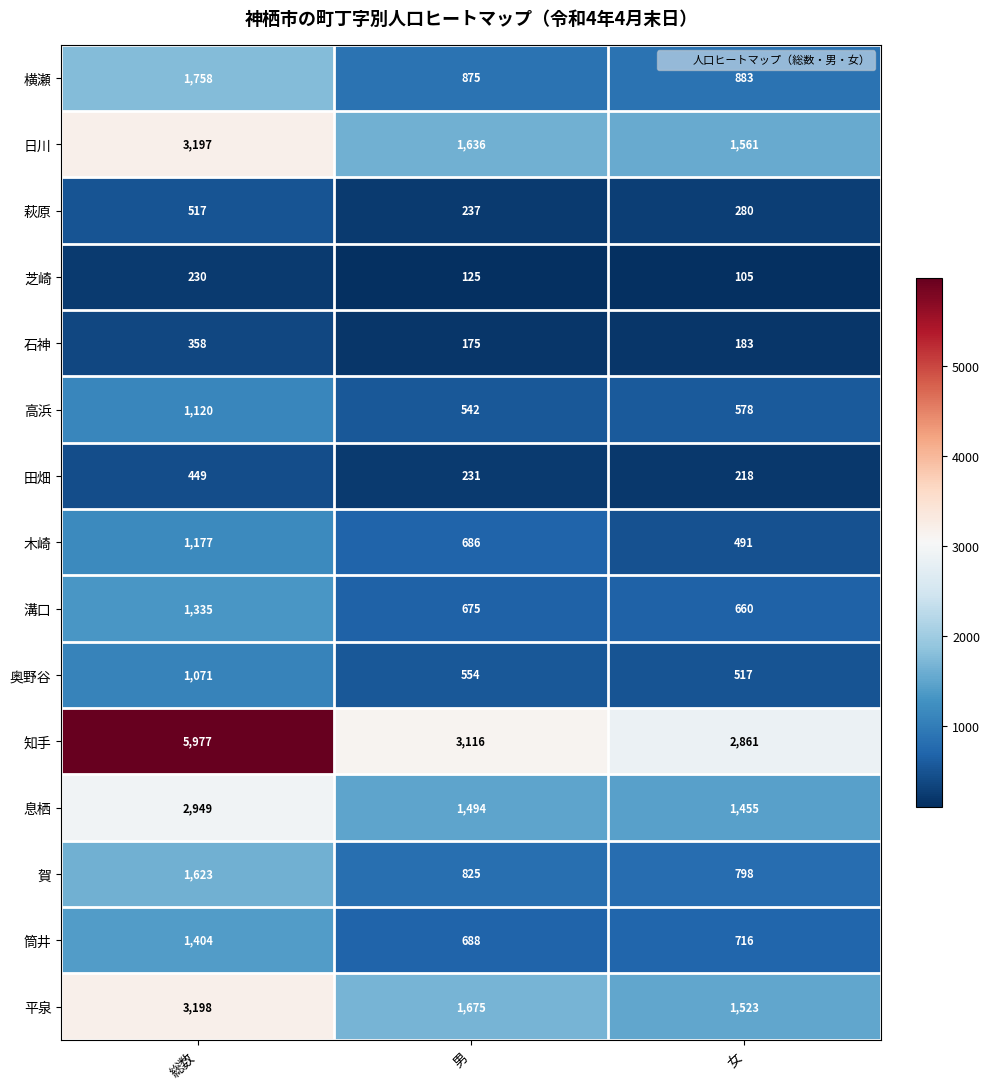

What is the sum of the 木崎 values at 男 and 女?

1177